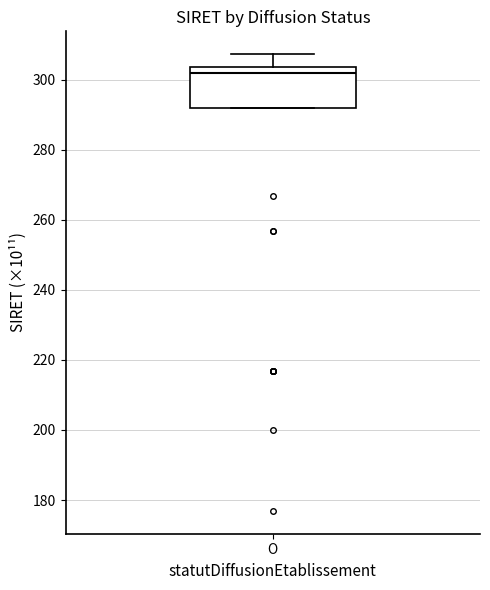

Transcribe this box plot: give where the median line is, the range the box spans, and where the two whiskers end, as read against the y-axis. The values are not printed on the chart, so give them approximately, as read against the axis.

median 302, box 292 to 304, whiskers 292 to 308